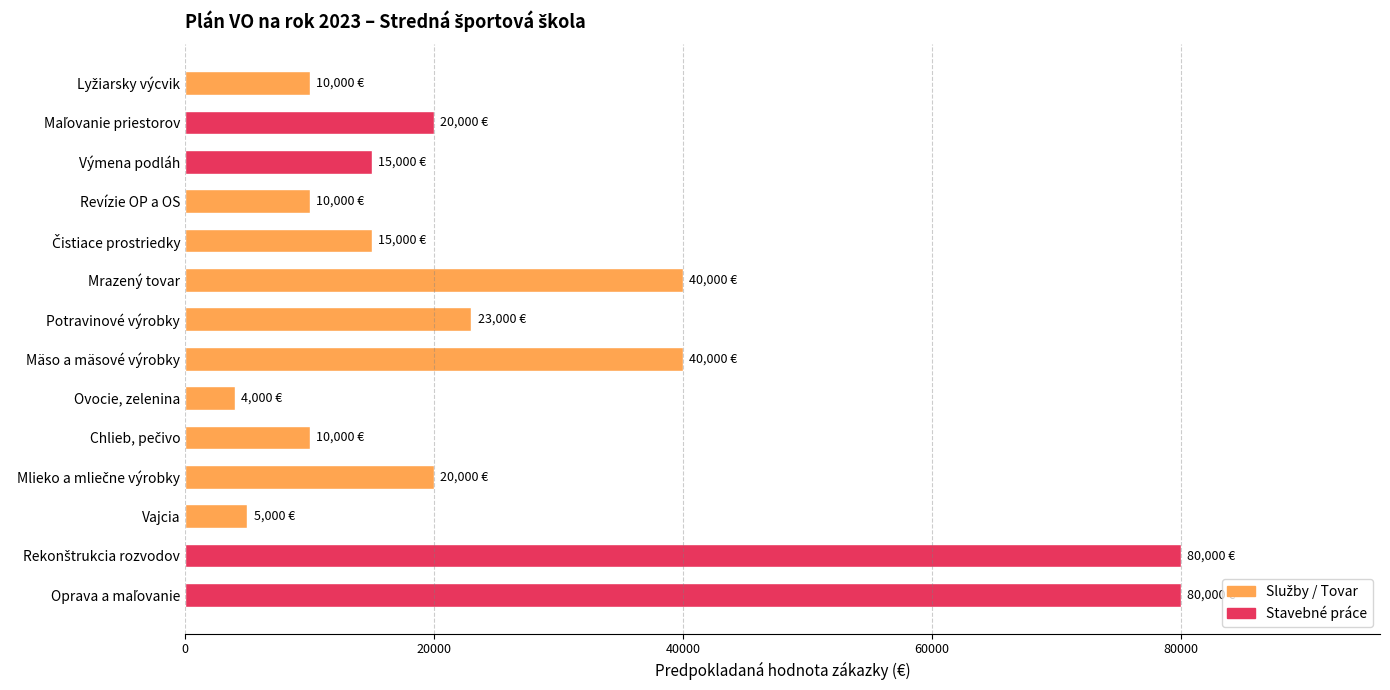

What is the maximum value shown in the chart?

80000